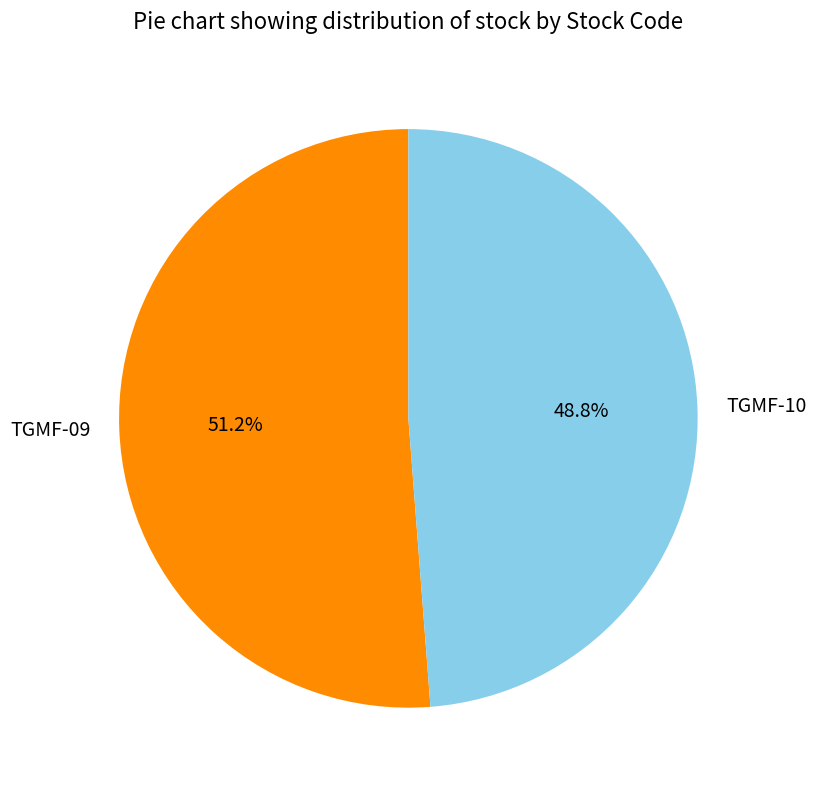

Is it true that TGMF-10 is 59% of the pie?

False